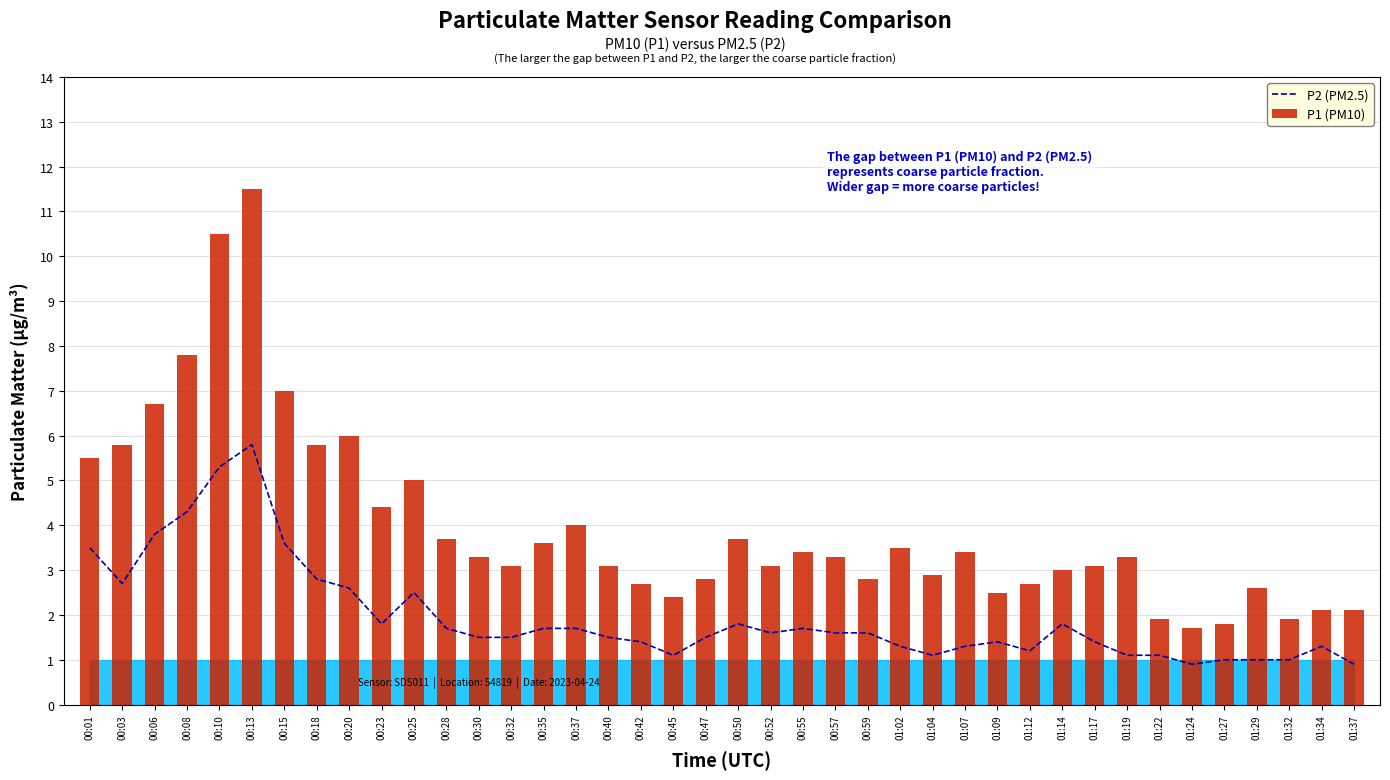

Are the bars horizontal?

No